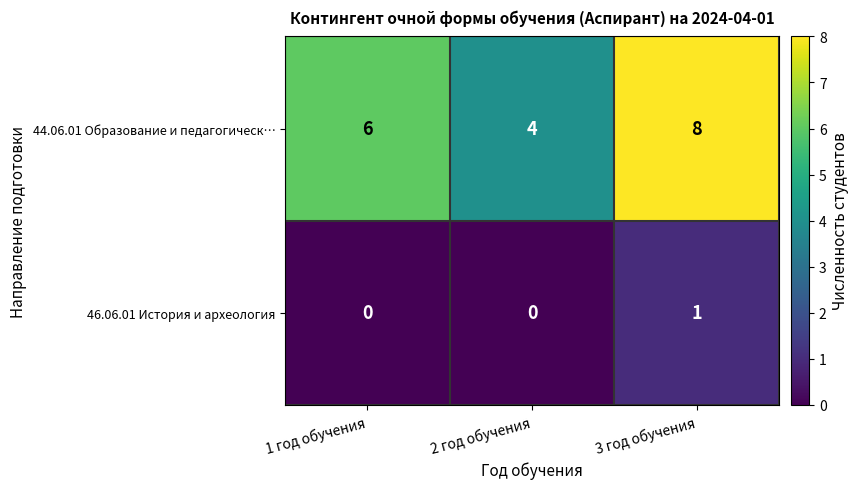

What is the average value of the 44.06.01 Образование и педагогическ… series?

6